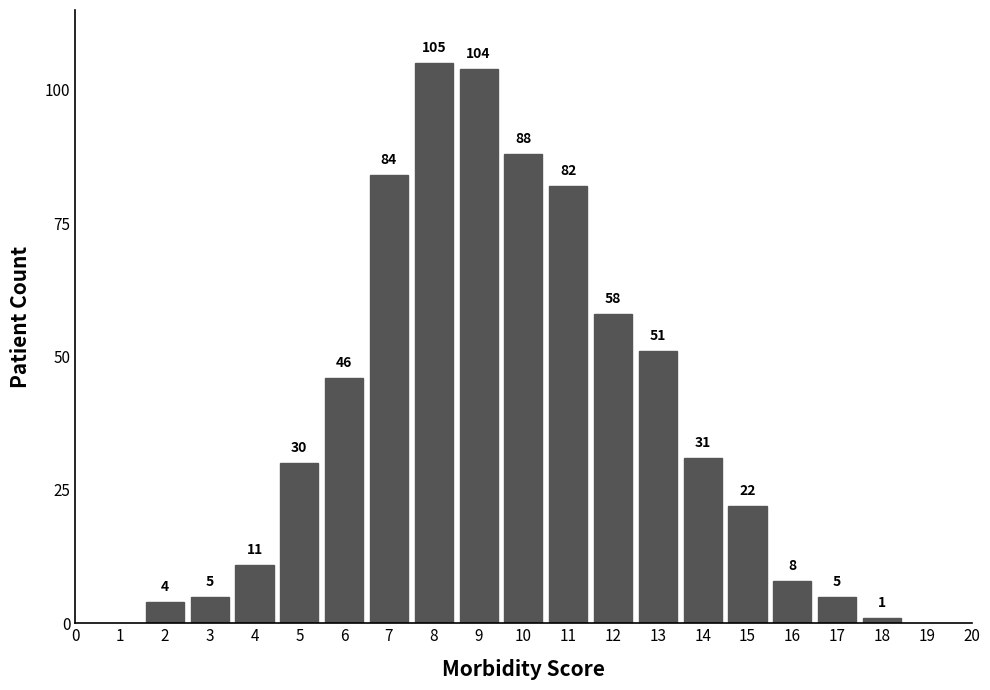

Reading right to left, list all the values displayed in this chart.

1	5	8	22	31	51	58	82	88	104	105	84	46	30	11	5	4